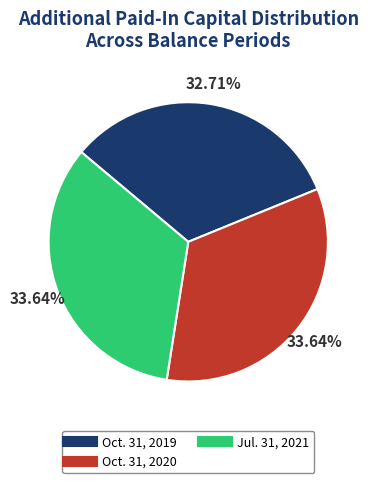

Does Jul. 31, 2021 represent more than half of the total?

No